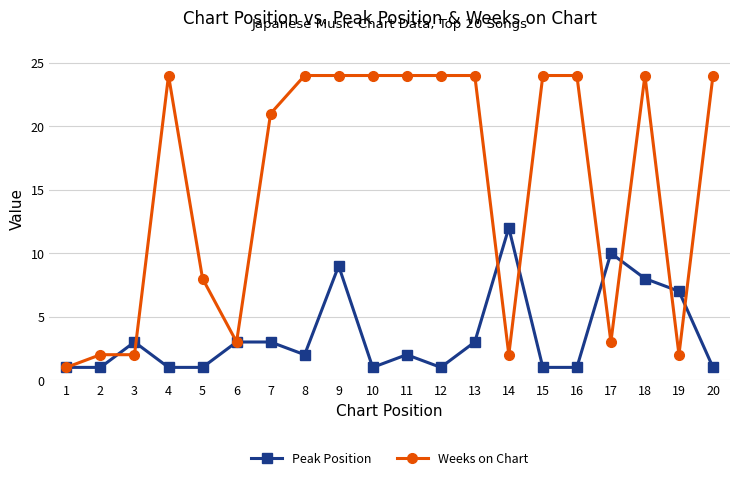

At how many categories does at least one series exceed 18?

12